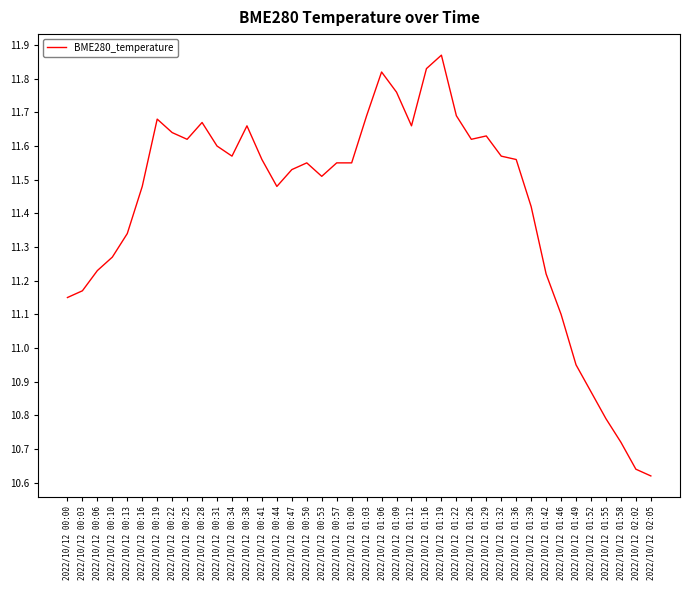

Is it true that the value at 2022/10/12 01:06 is 5.5?

False